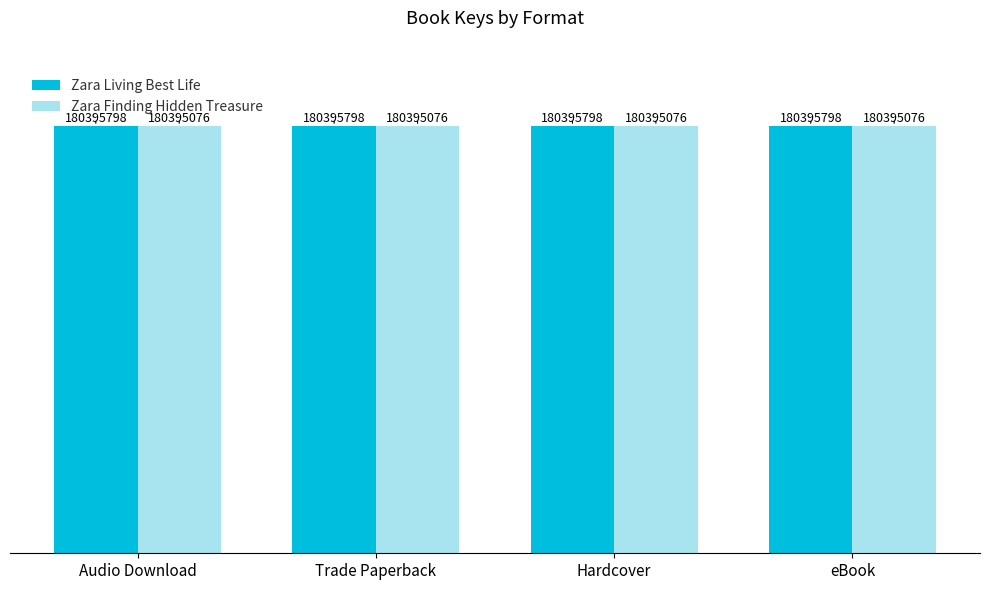

What is the maximum value shown in the chart?

180395798